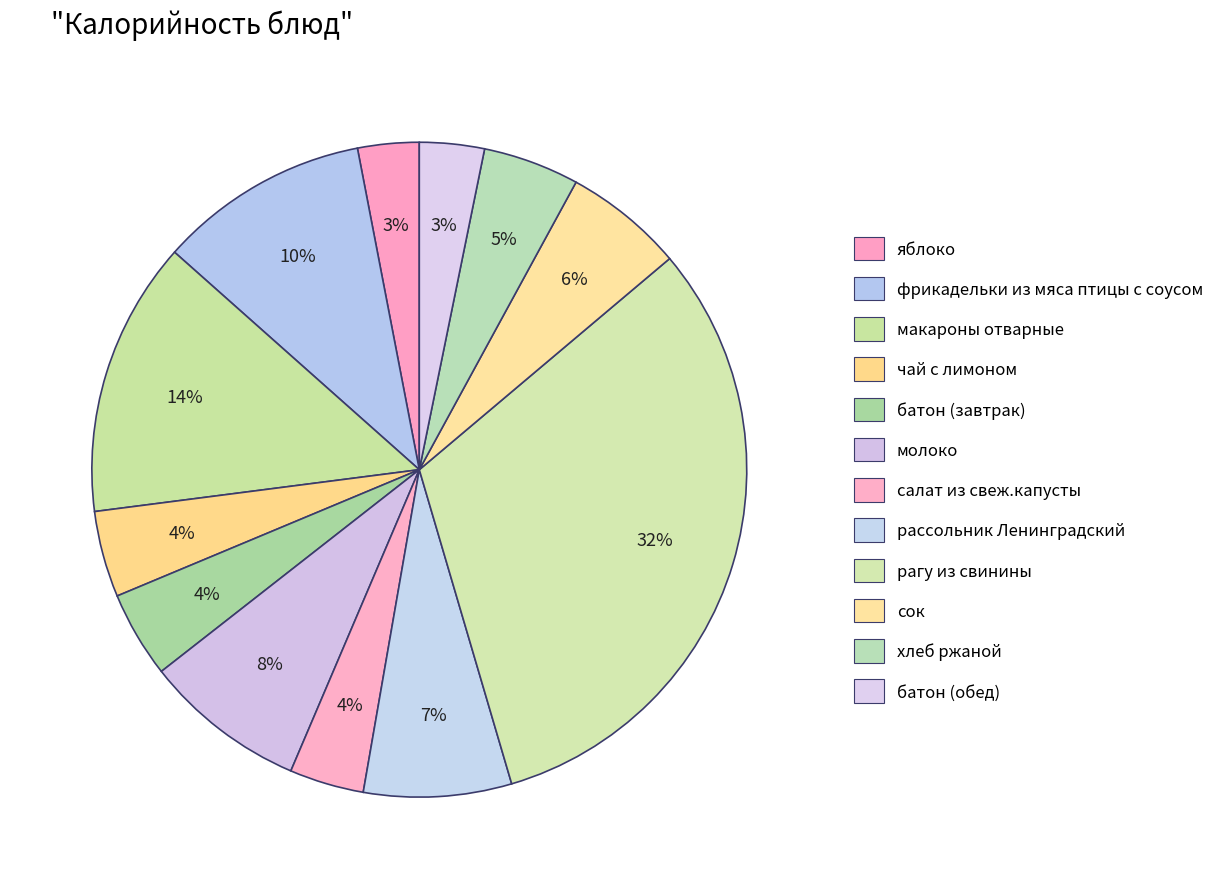

What percentage is the хлеб ржаной slice, to the nearest percent?

5%